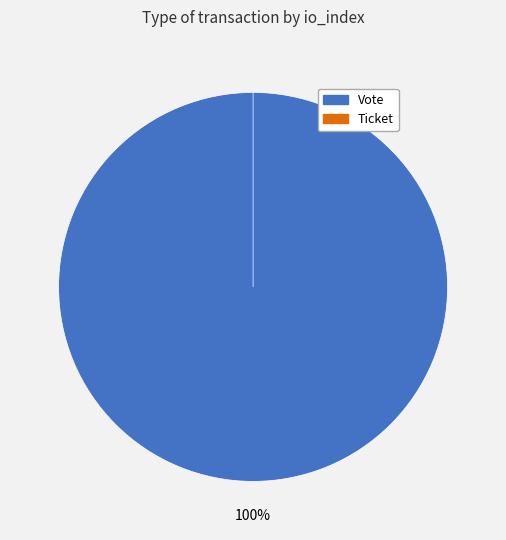

Does Ticket account for over 50% of the chart?

No